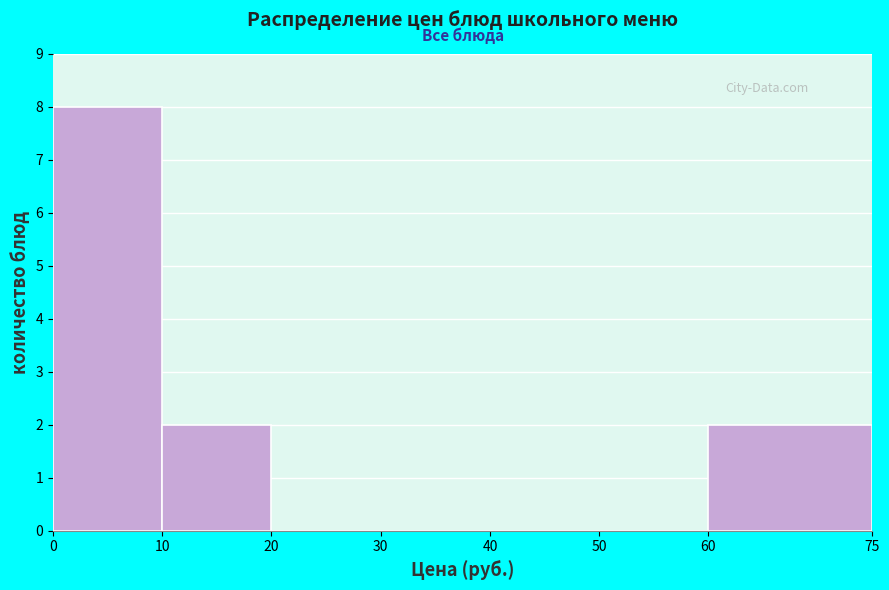

Reading left to right, transcribe this chart: for each bar, give the range it covers on the x-axis and its height. The values are not printed on the chart, so give them approximately, as read against the axis.

0 to 10: 8
10 to 20: 2
20 to 30: 0
30 to 40: 0
40 to 50: 0
50 to 60: 0
60 to 75: 2